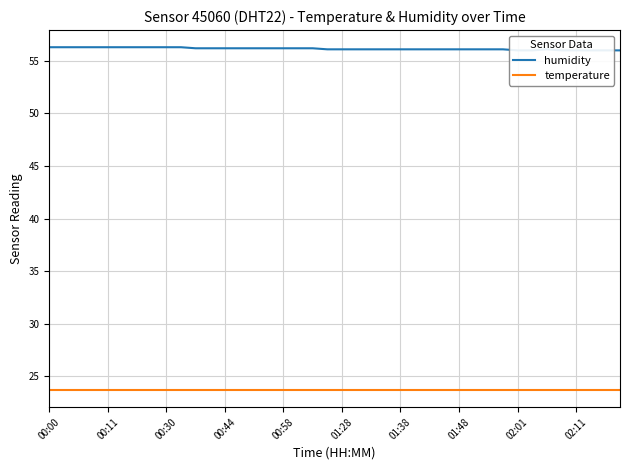

What is the label of the 40th point from the right?

00:00